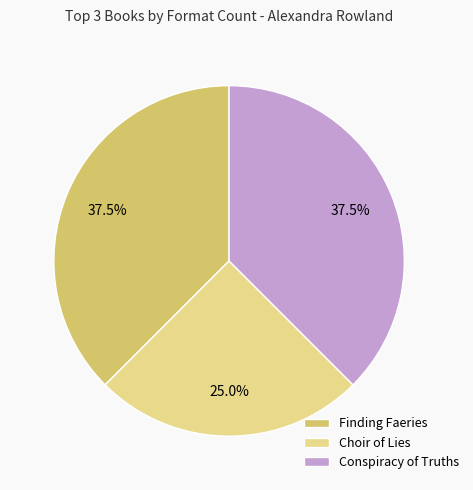

Which slice is the smallest?

Choir of Lies